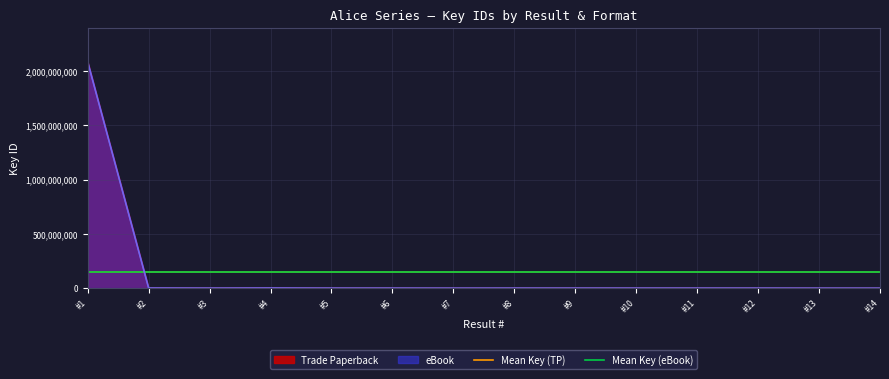

At which label is Trade Paperback closest to 1043340428?

#2